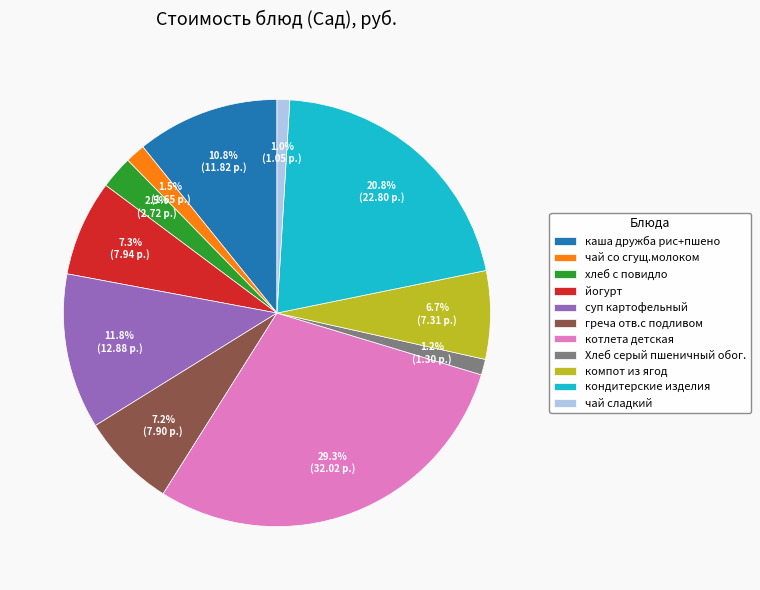

To the nearest percent, what is the combined percentage of греча отв.с подливом and хлеб с повидло?

10%